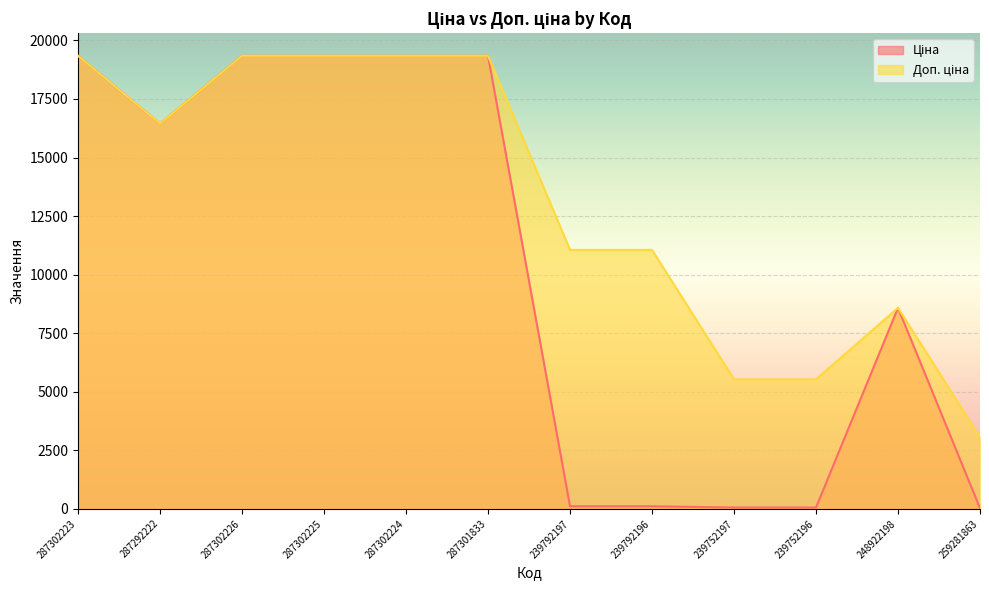

The value of Доп. ціна at 239792196 is 4191.3. True or false?

False